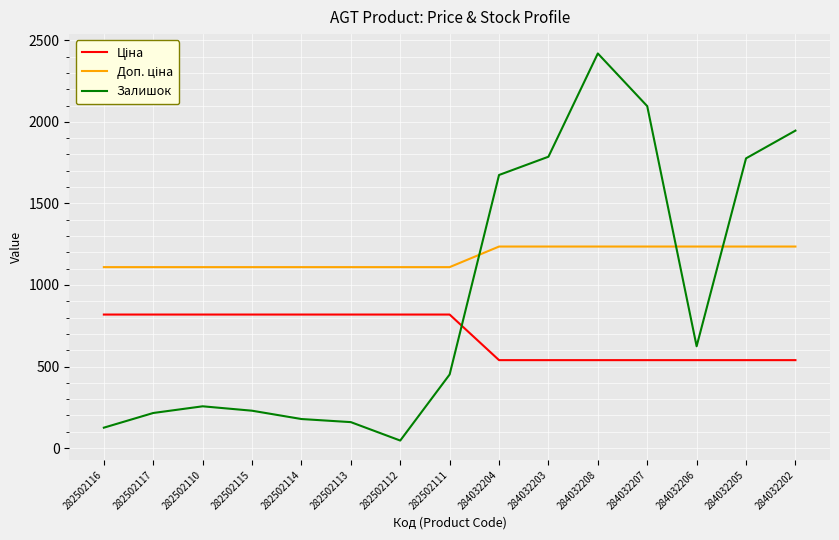

At how many categories does at least one series exceed 615?

15